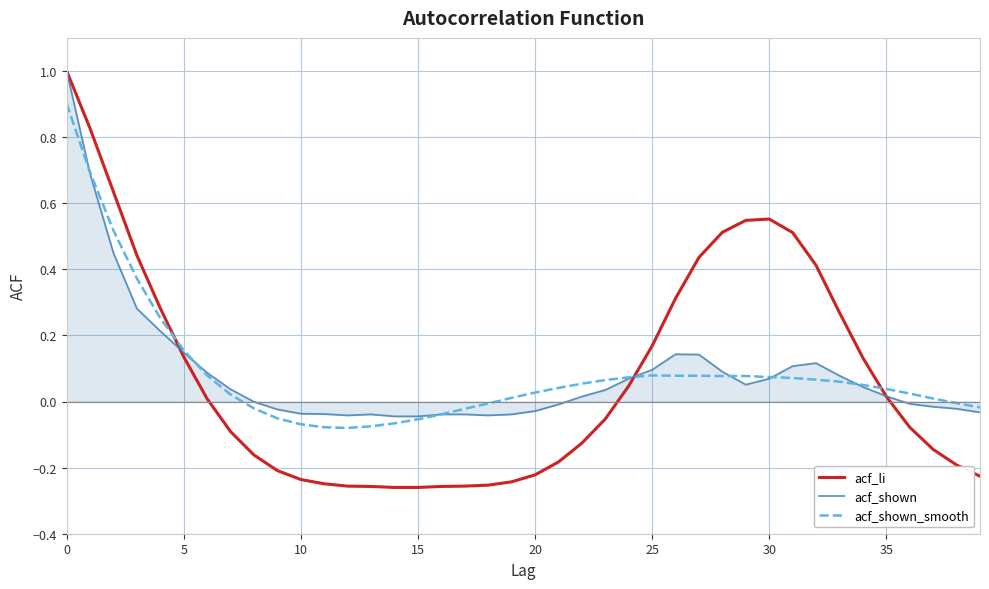

Which series has the largest range (max minus min)?

acf_li